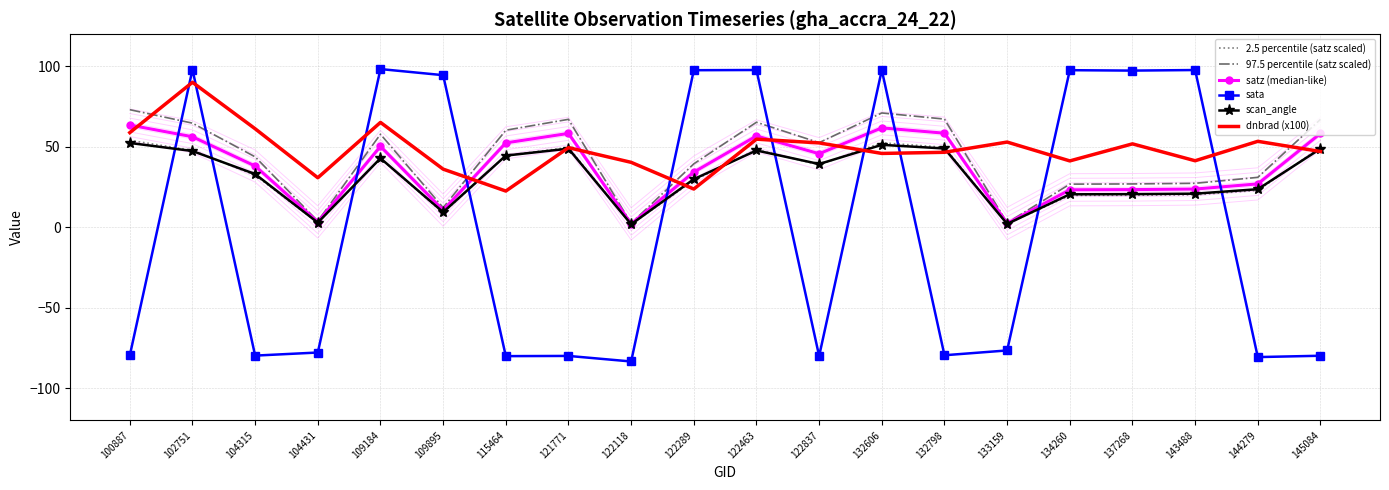

At 121771, list the series in order from largest to smallest.

97.5 percentile (satz scaled), satz (median-like), 2.5 percentile (satz scaled), dnbrad (x100), scan_angle, sata